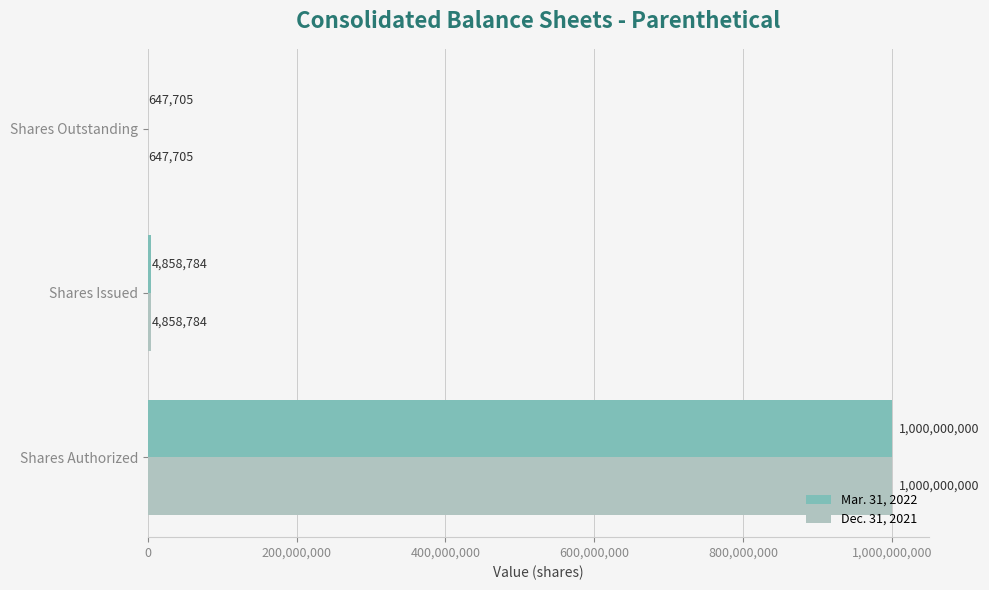

At which category is the sum across all series the highest?

Shares Authorized